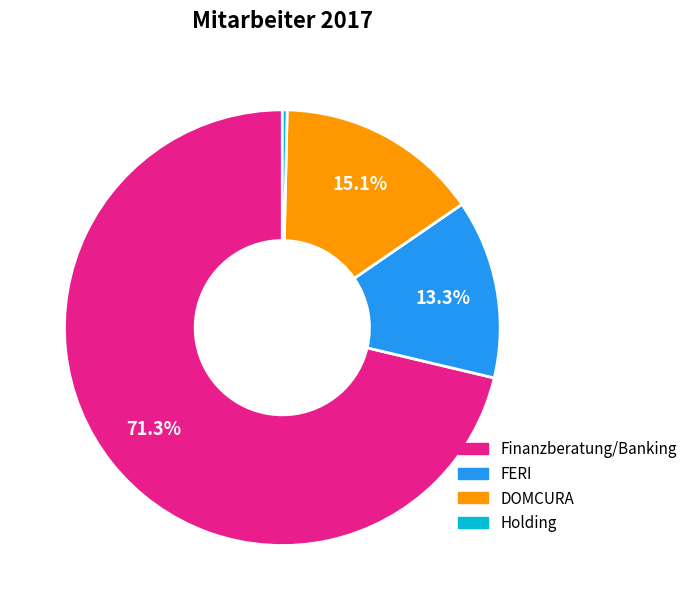

Approximately how many times larger is the value at Finanzberatung/Banking compared to FERI?

5.4